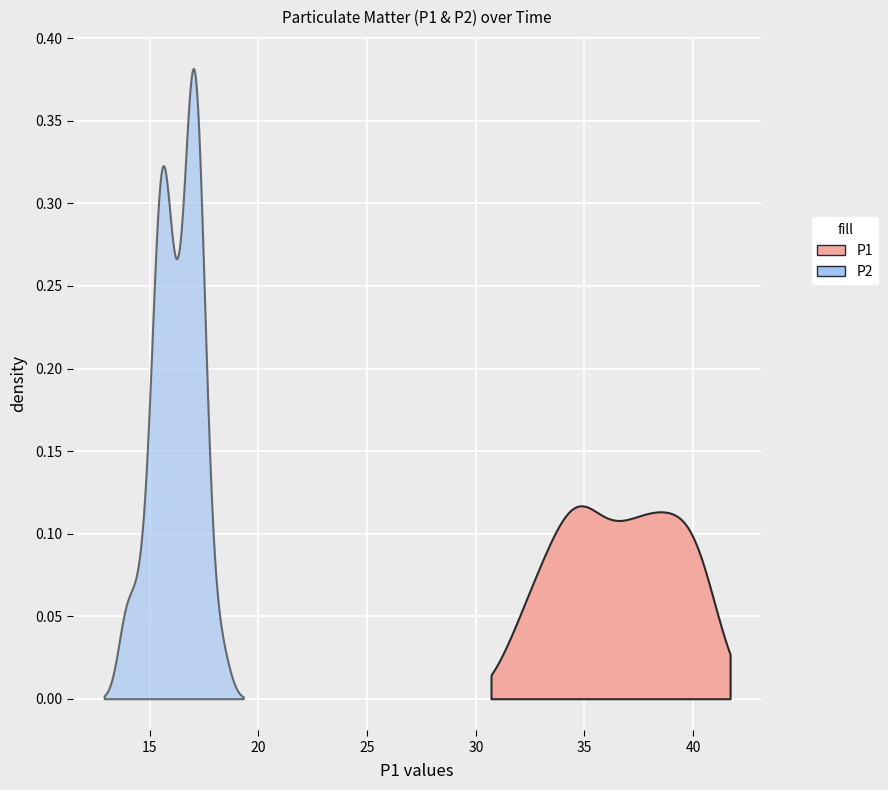

How many data points in P1 are less than 36?

18